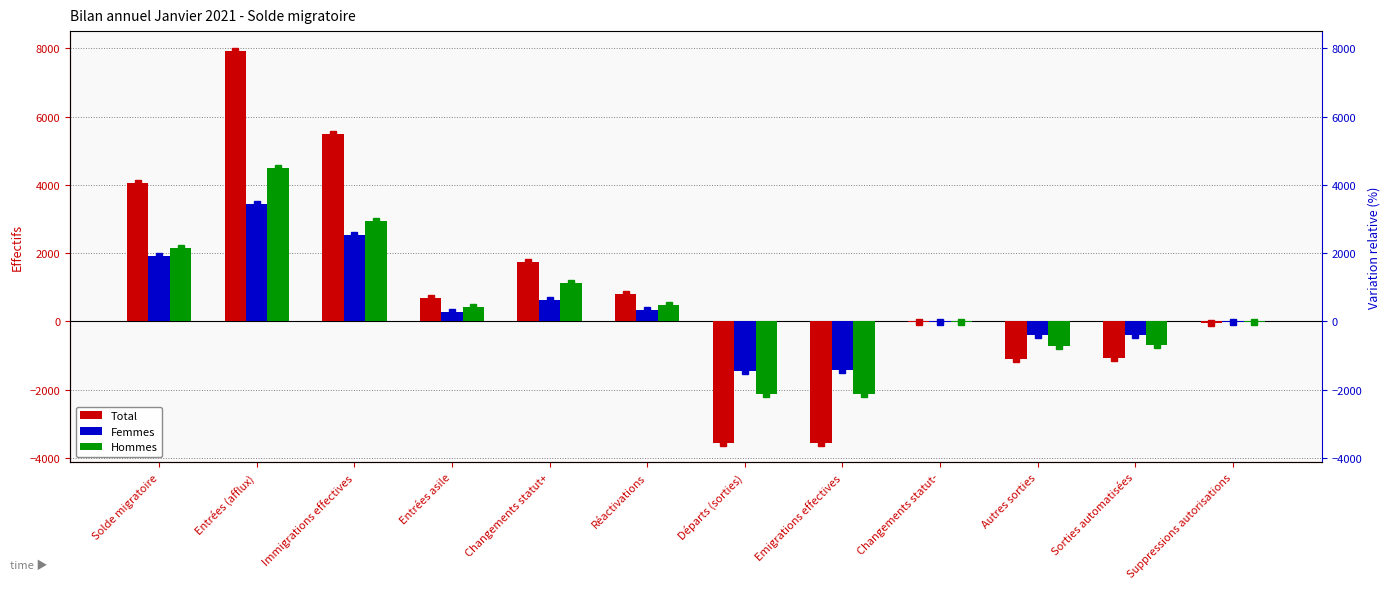

List the series in order of their peak value, lowest first.

Femmes, Hommes, Total